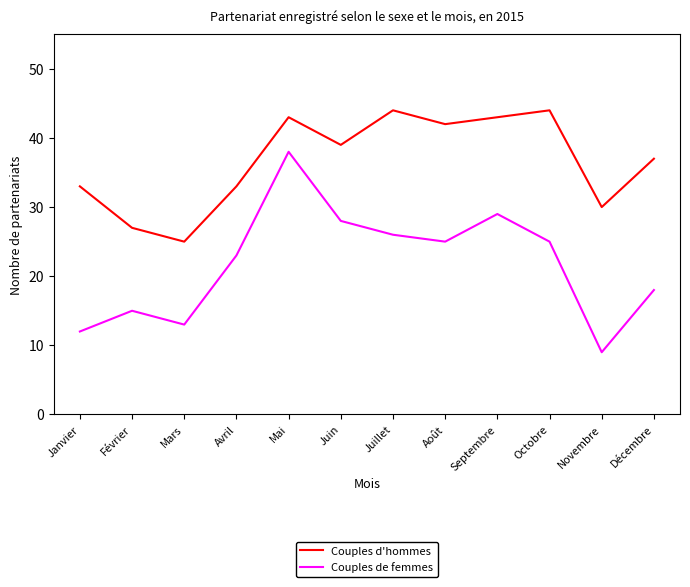

The value of Couples d'hommes at Mai is 19. True or false?

False